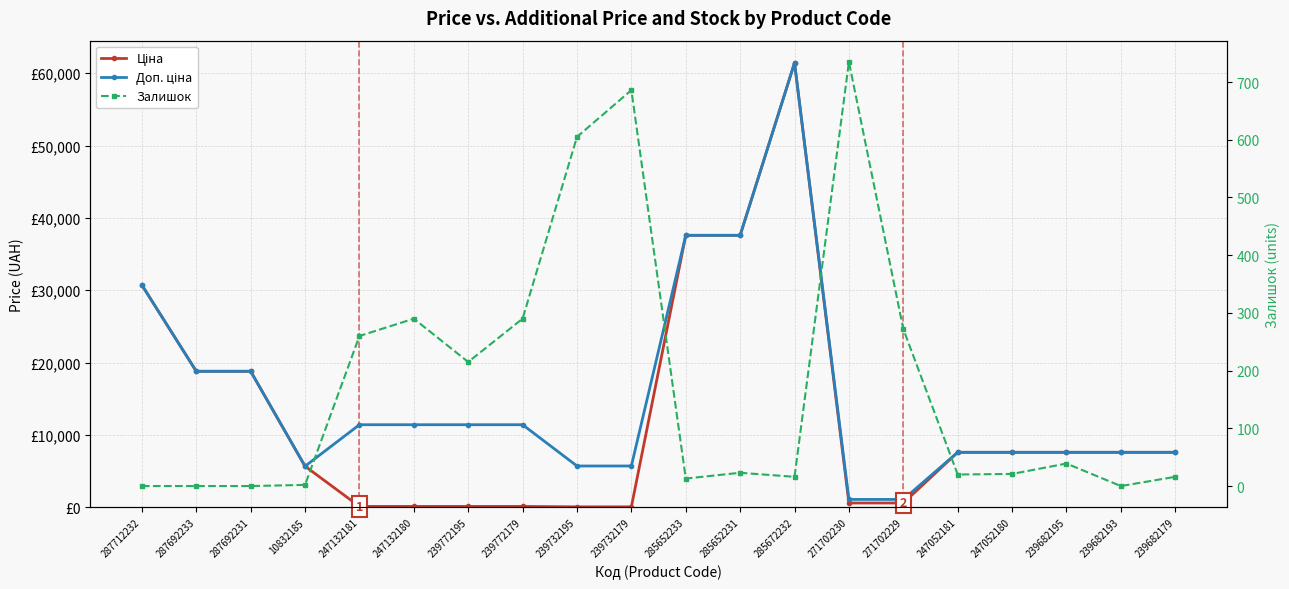

The Доп. ціна series shows 7596.5 at 247052181. True or false?

True